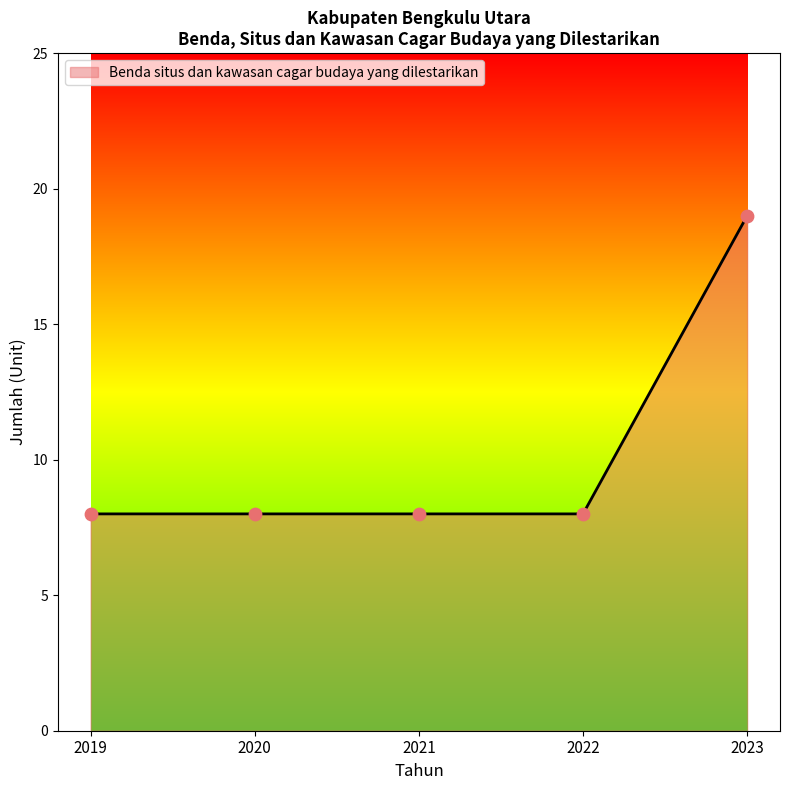

What is the ratio of the value at 2019 to the value at 2022?

1.0